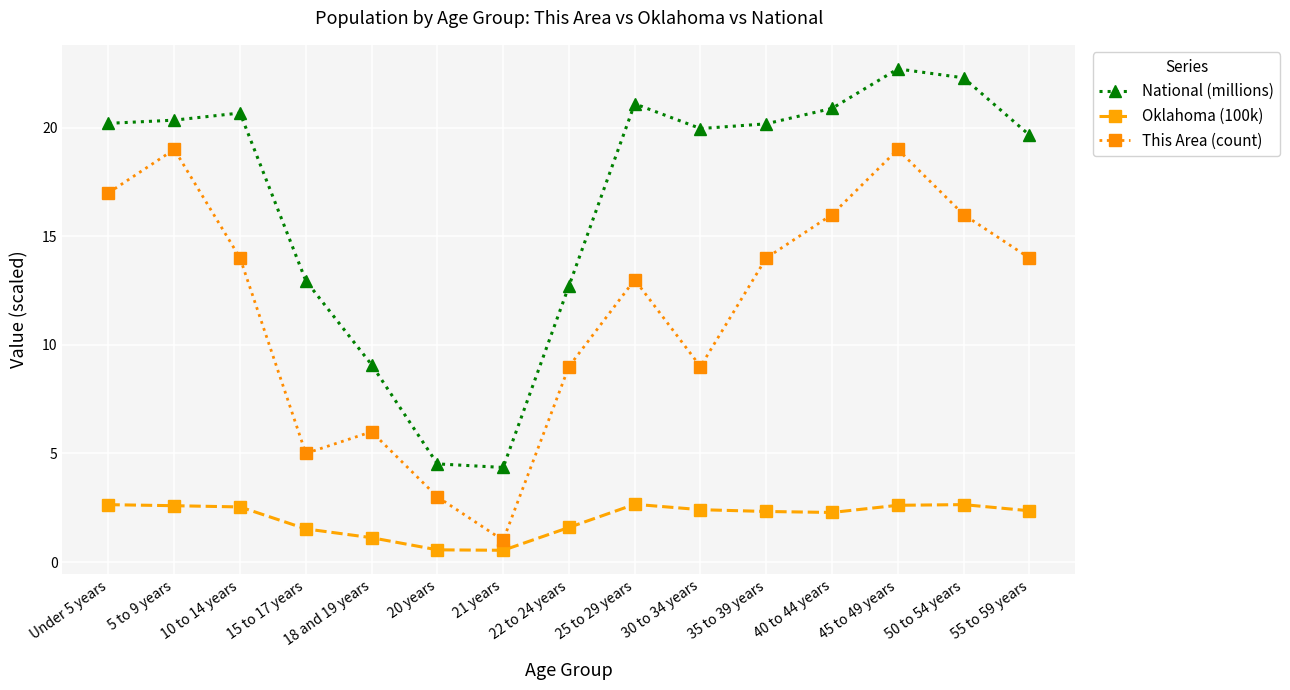

What is the greatest value displayed?

22.7